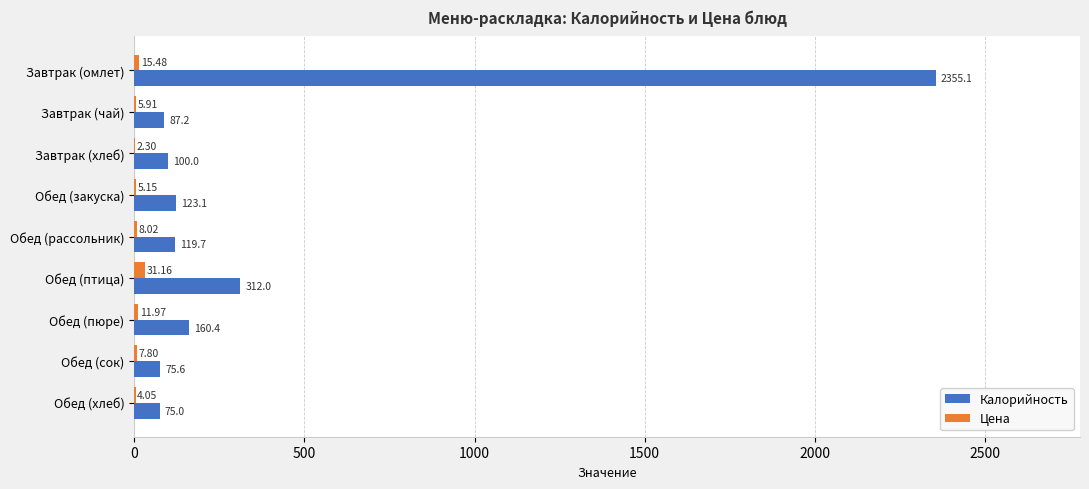

Between Завтрак (омлет) and Обед (закуска), which series saw the biggest shift?

Калорийность